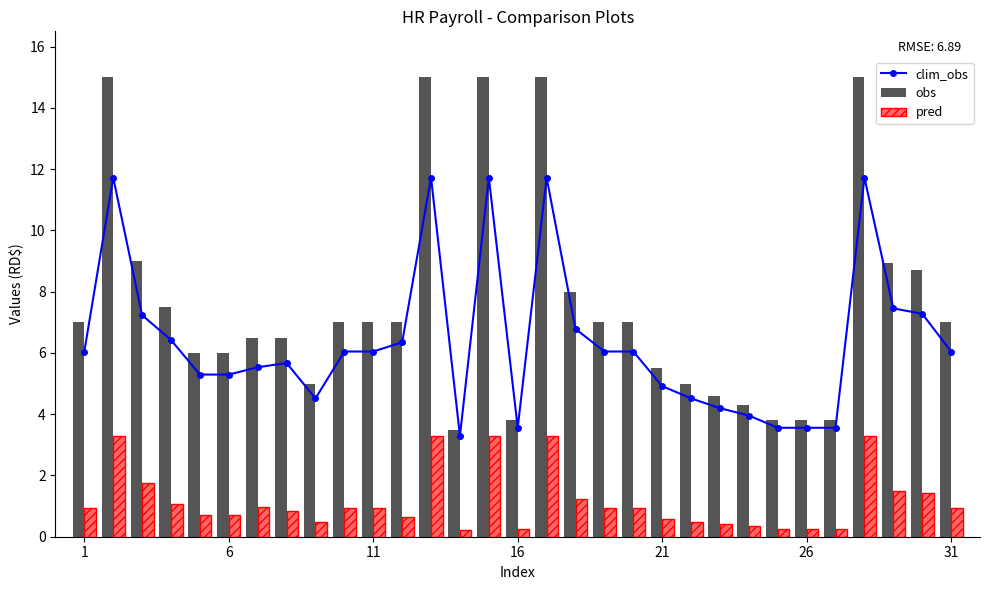

What is the maximum value for pred?

3.3